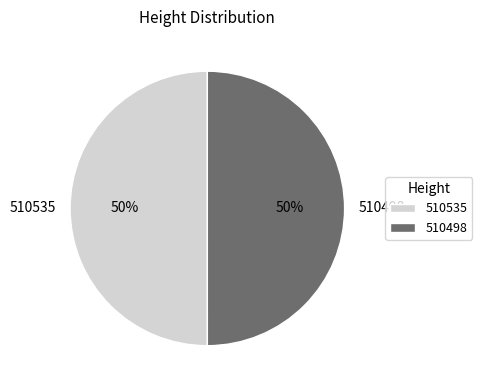

Combined, do 510535 and 510498 account for over 50%?

Yes